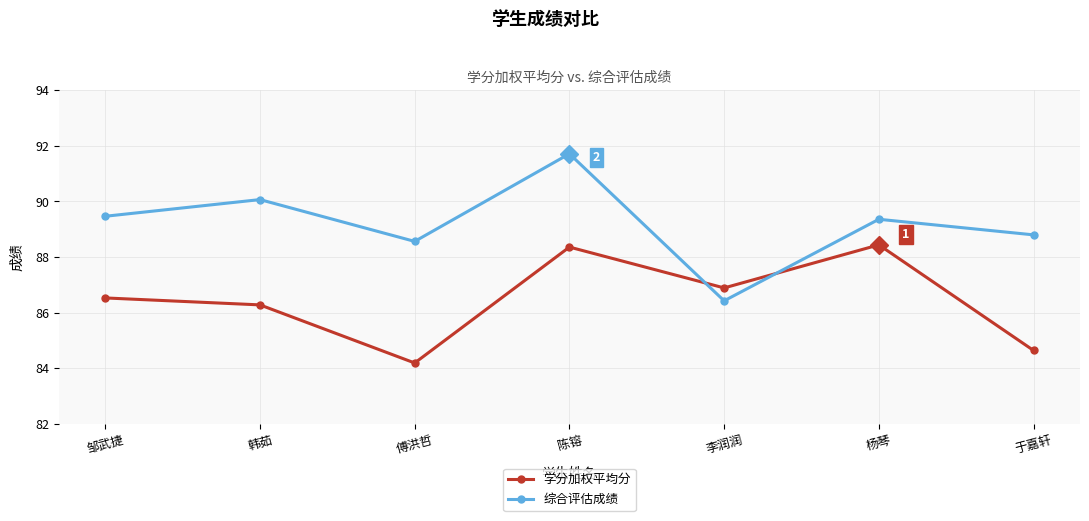

True or false: 学分加权平均分 has a value of 118.9 at 韩茹.

False